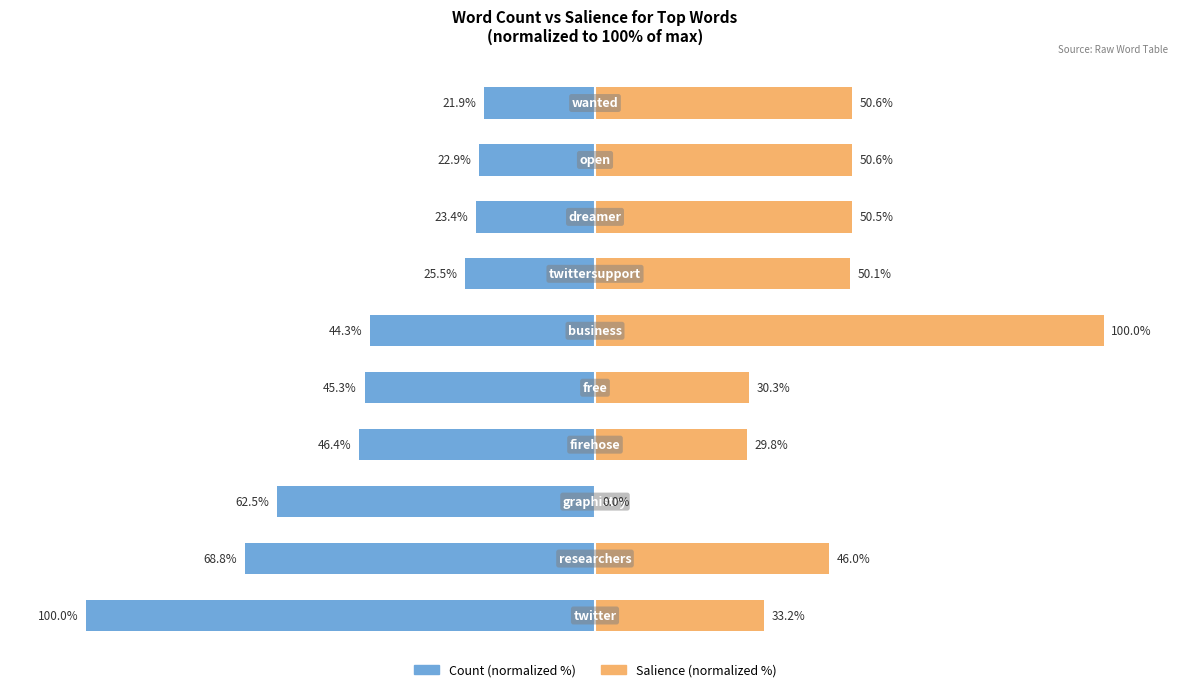

Is the value of Count at 8 greater than the value of Salience at 100?

No